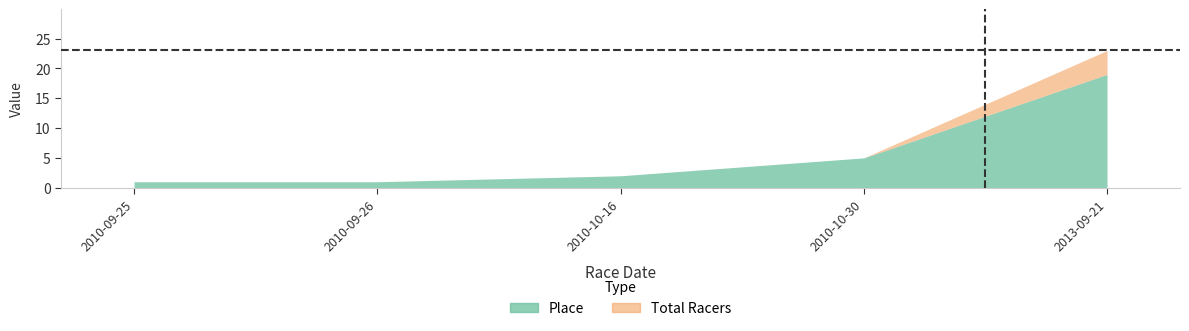

Is the value of Total Racers at 2010-10-30 greater than the value of Place at 2010-10-16?

Yes